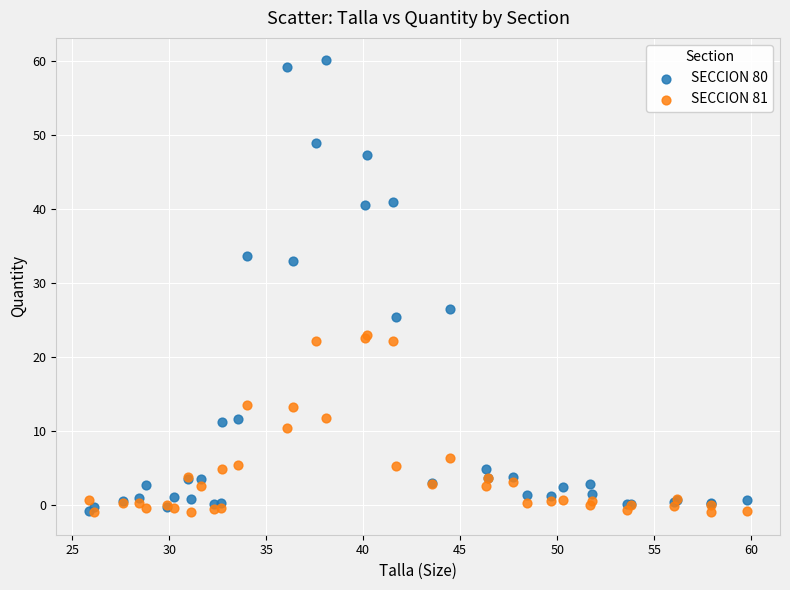

Across all series, what Y value is closest to 29?

26.6